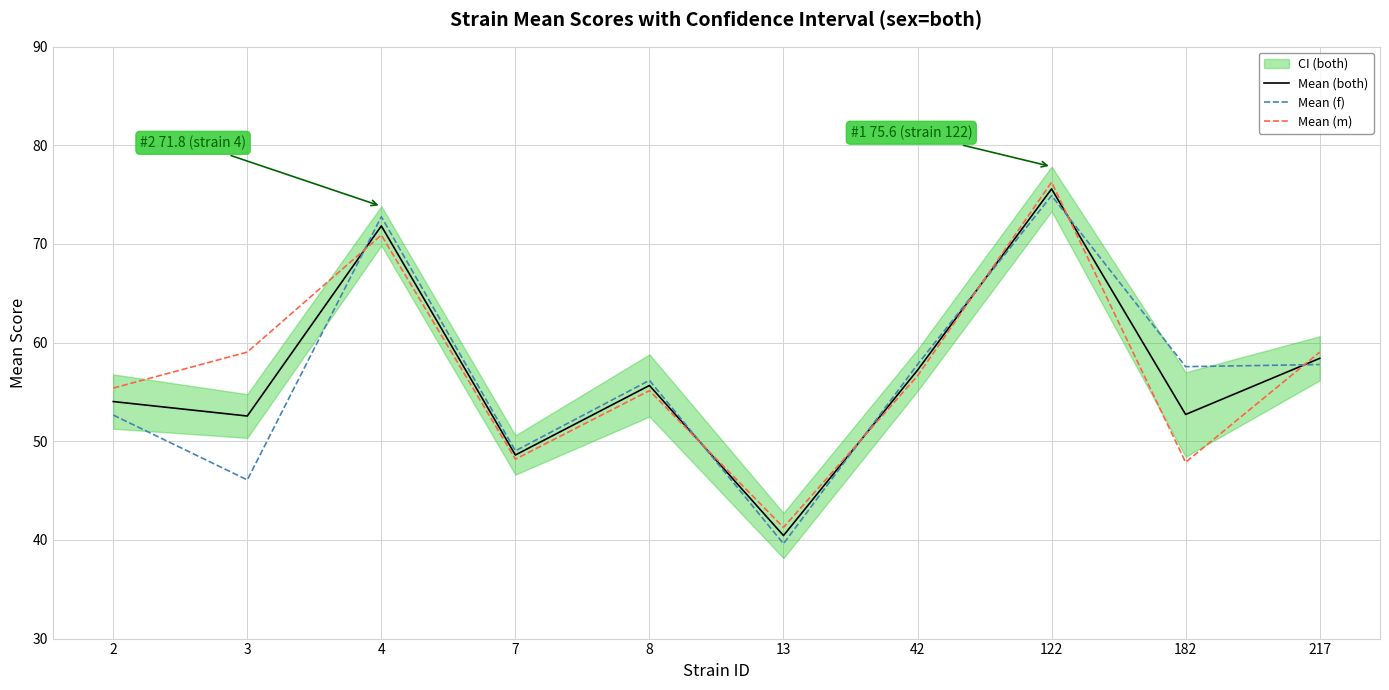

Which series has the widest spread of values?

Mean (f)